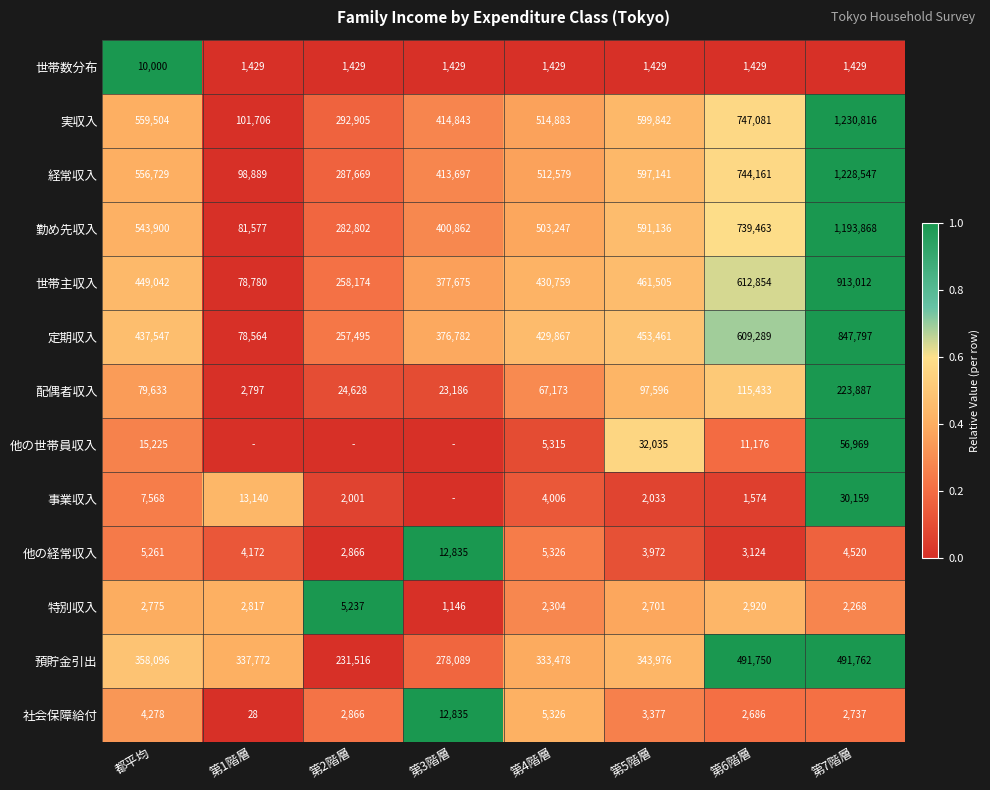

List the labels in order of 社会保障給付 value, largest first.

第3階層, 第4階層, 都平均, 第5階層, 第2階層, 第7階層, 第6階層, 第1階層